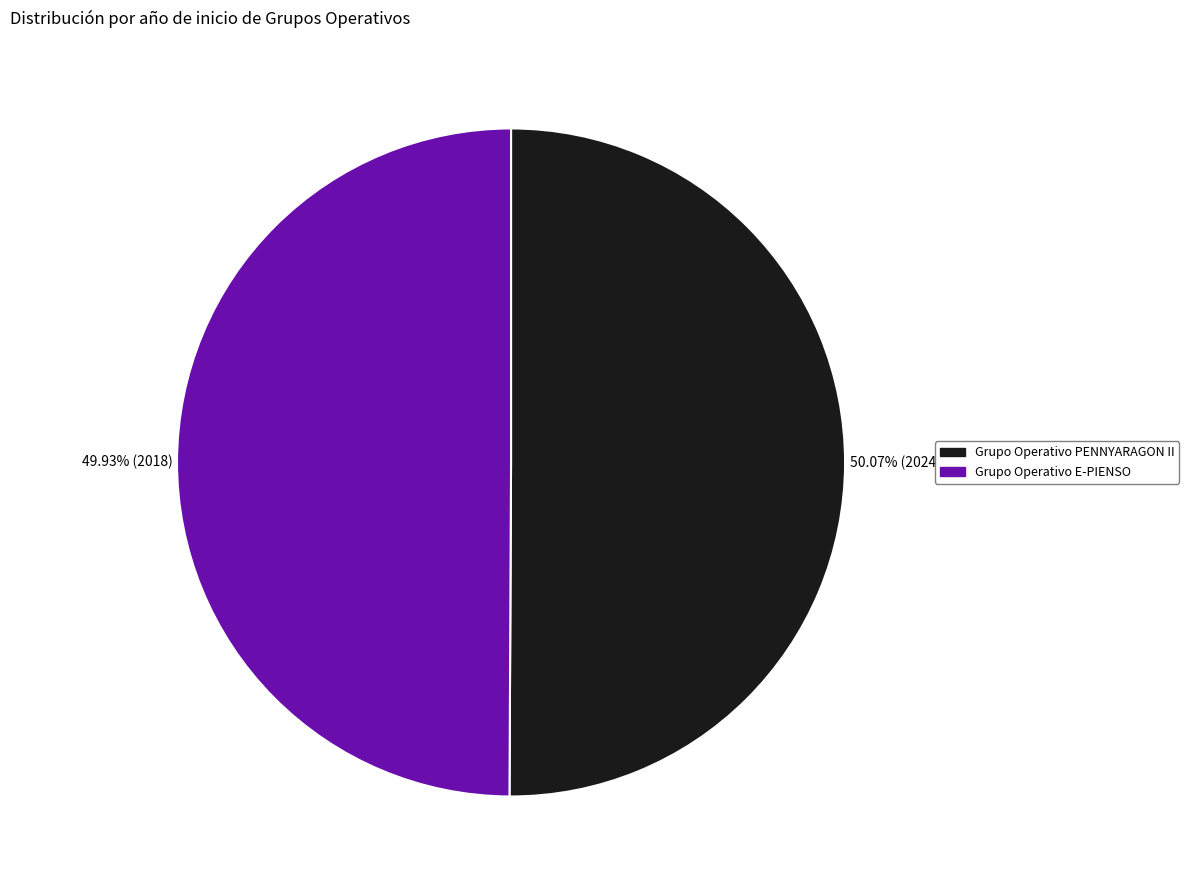

Is there any slice that represents more than half of the pie?

Yes